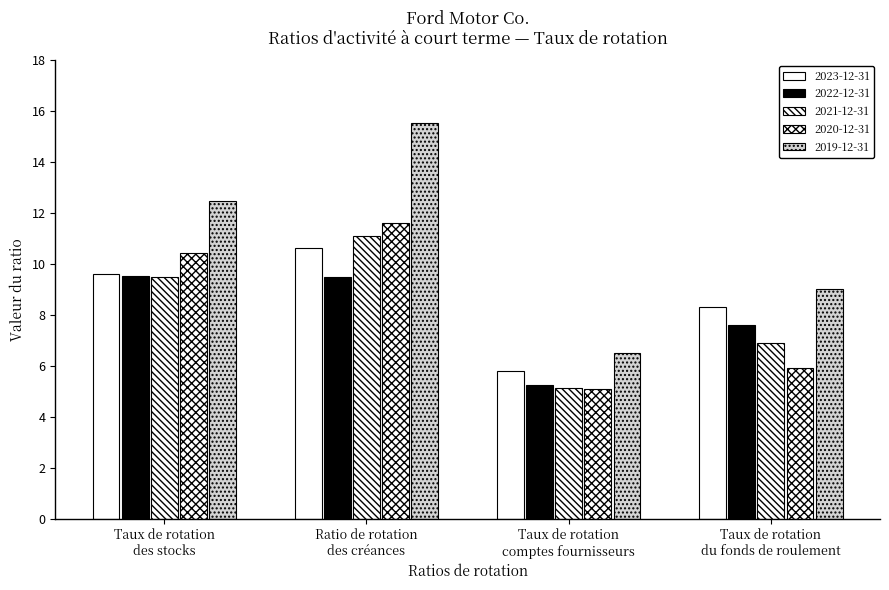

Which series has the largest range (max minus min)?

2019-12-31